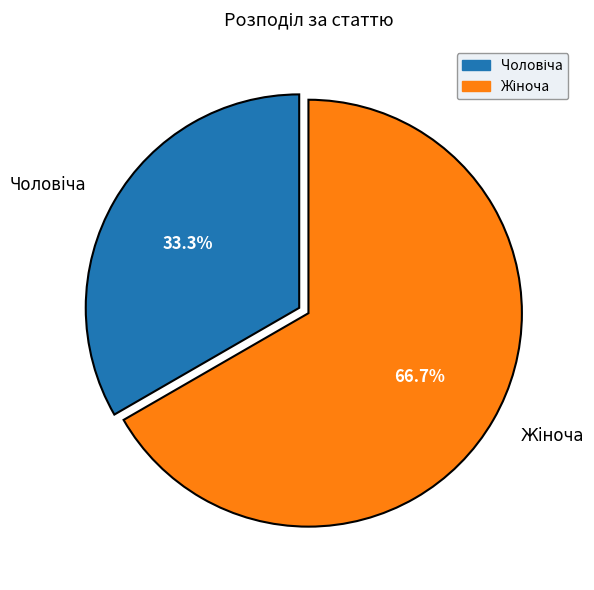

Does any single category account for the majority?

Yes